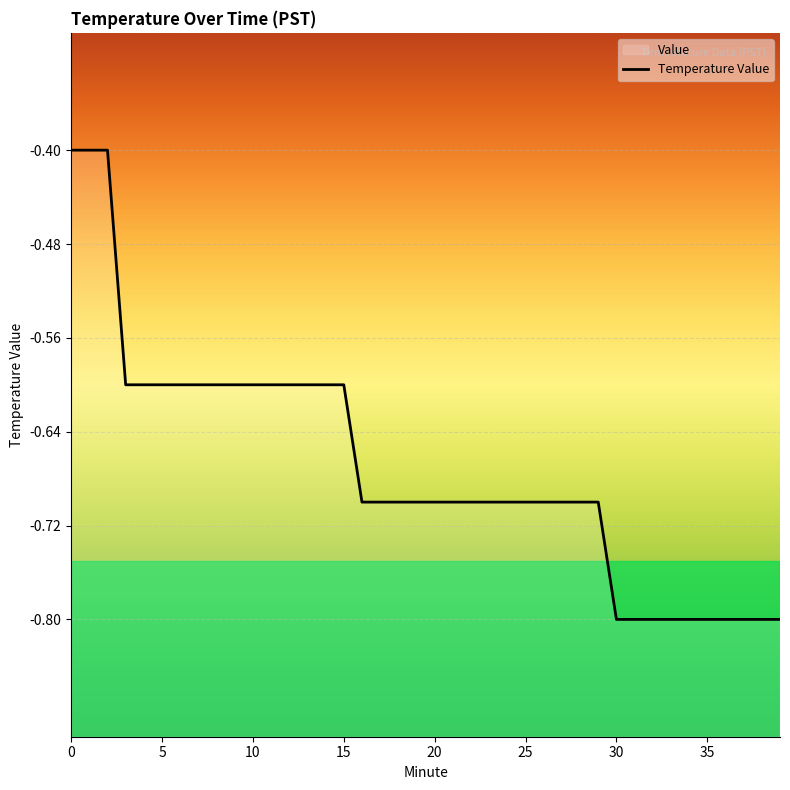

The value at 20 is -1.0. True or false?

False